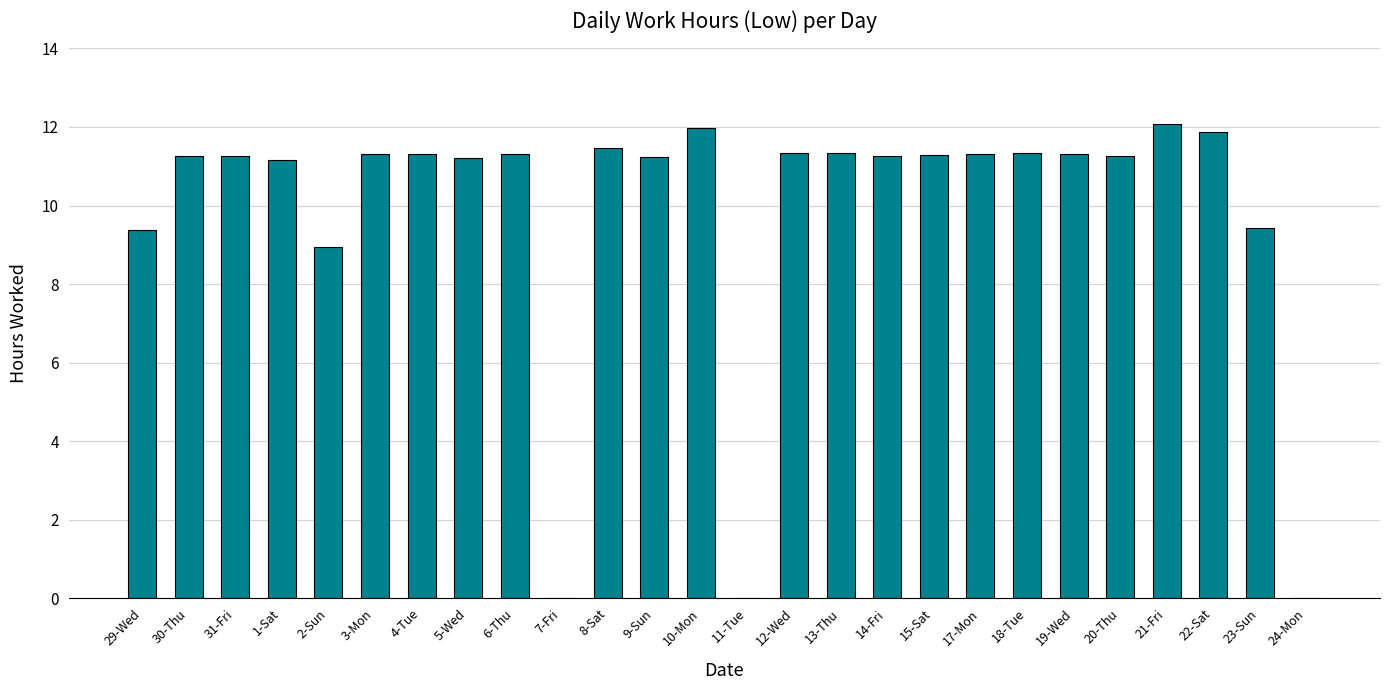

Are the bars horizontal?

No